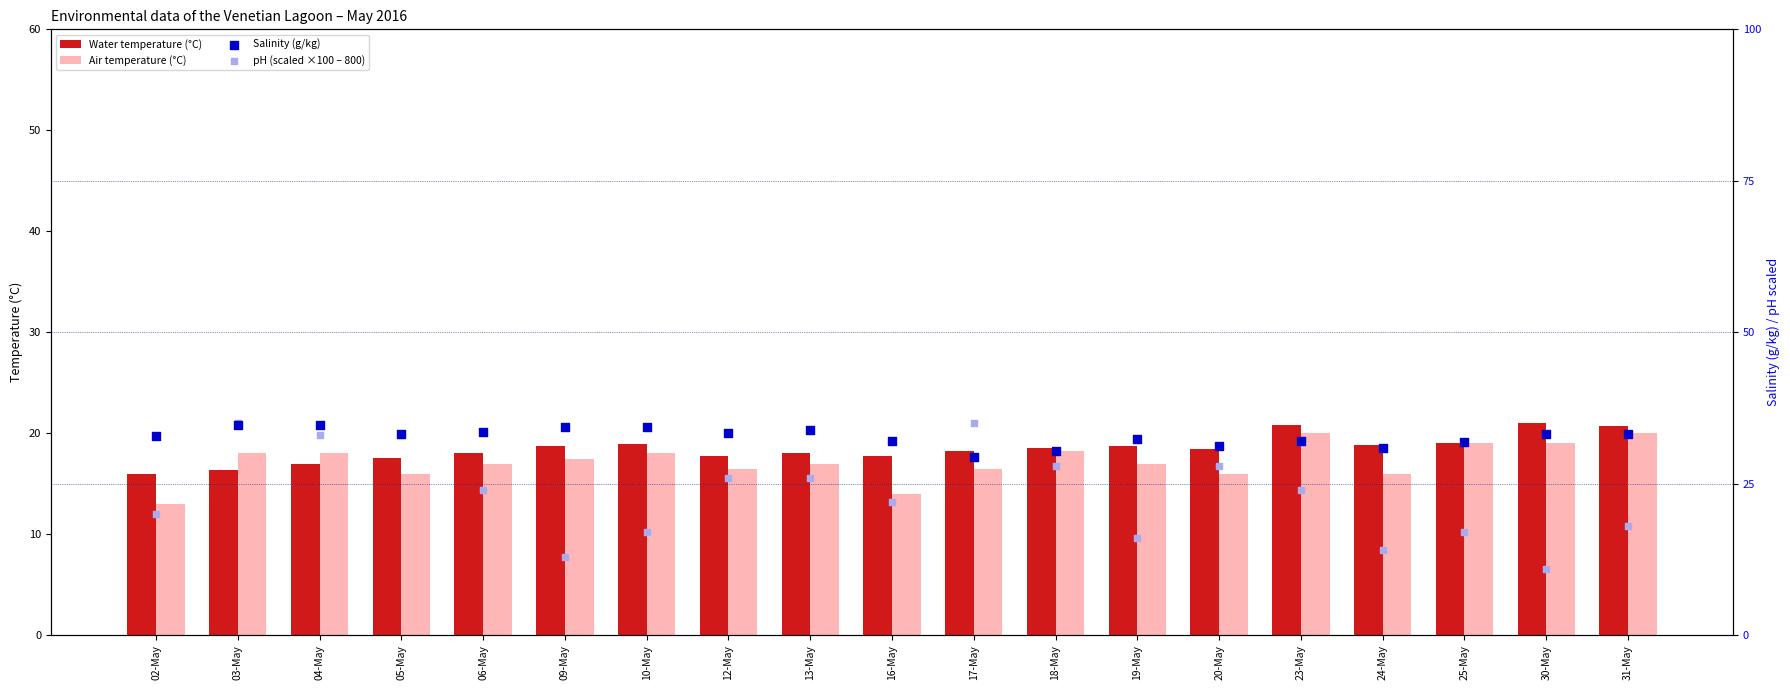

Which series contains the highest Y value?

pH (scaled ×100 – 800)